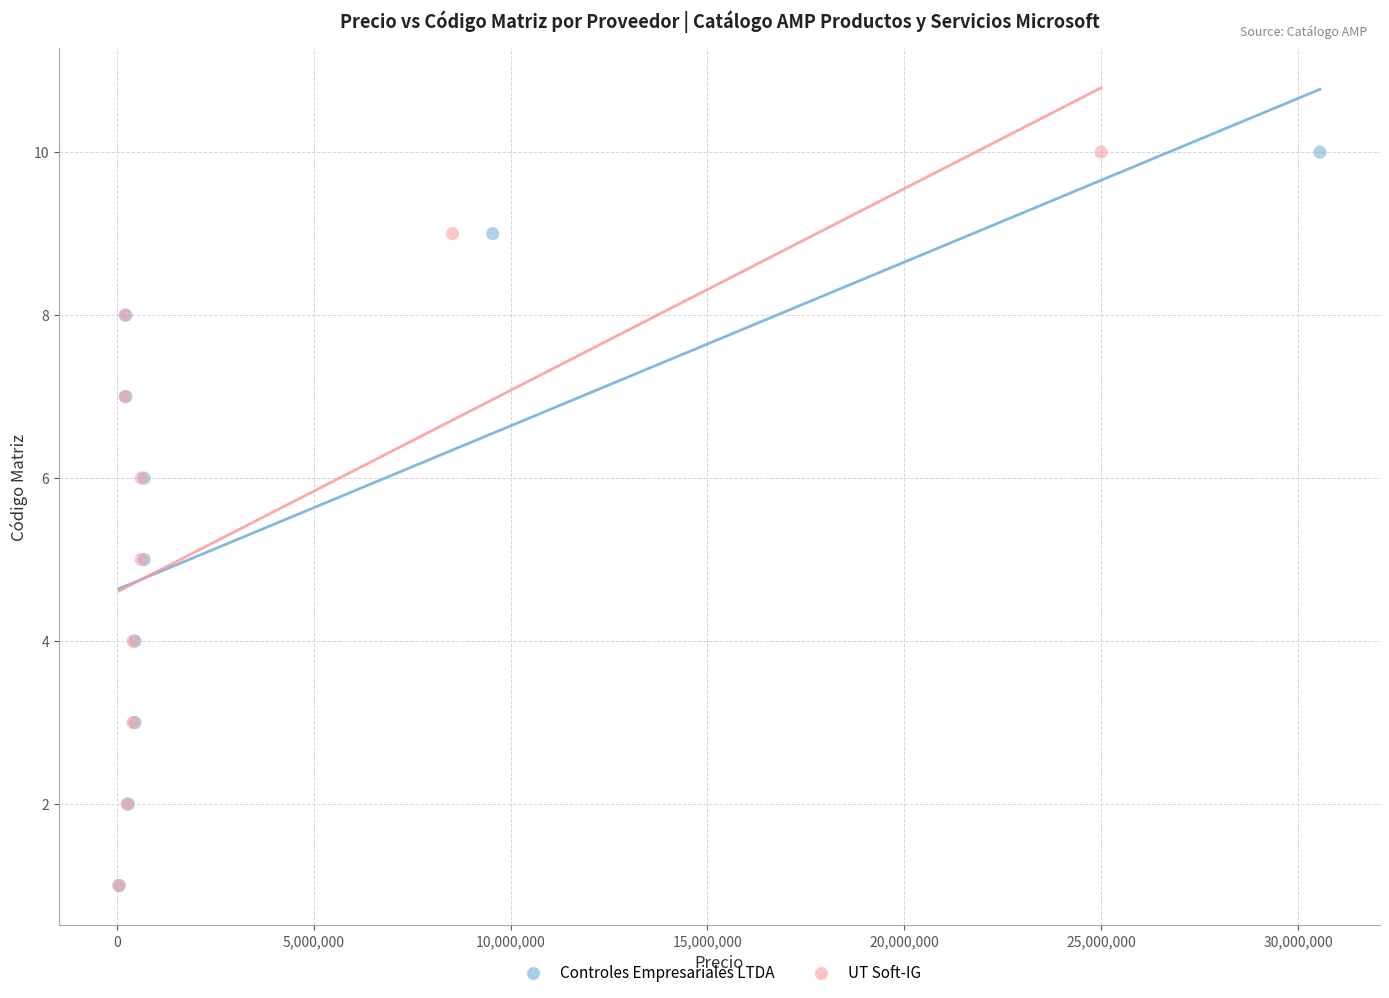

What are all the series names shown in the legend?

Controles Empresariales LTDA, UT Soft-IG